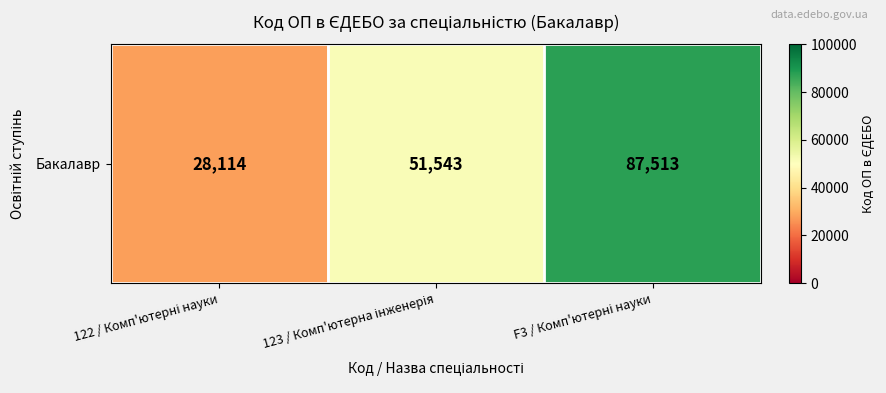

Read the value at 122 / Комп'ютерні науки, to the nearest 10.

28110